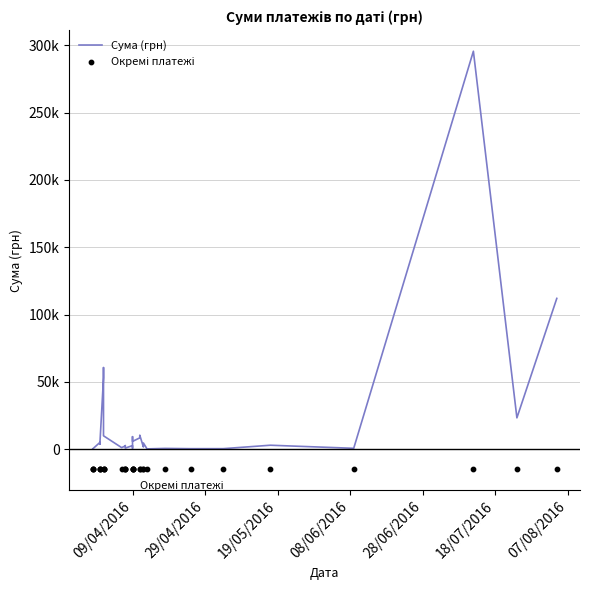

Which series contains the highest Y value?

Сума (грн)